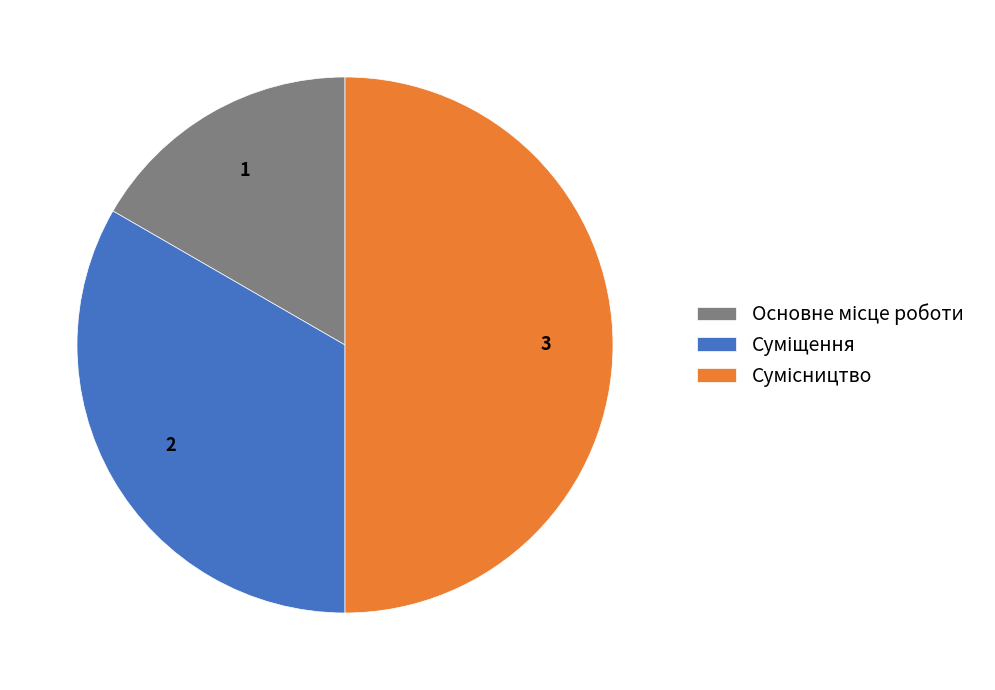

How many slices are in this pie chart?

3